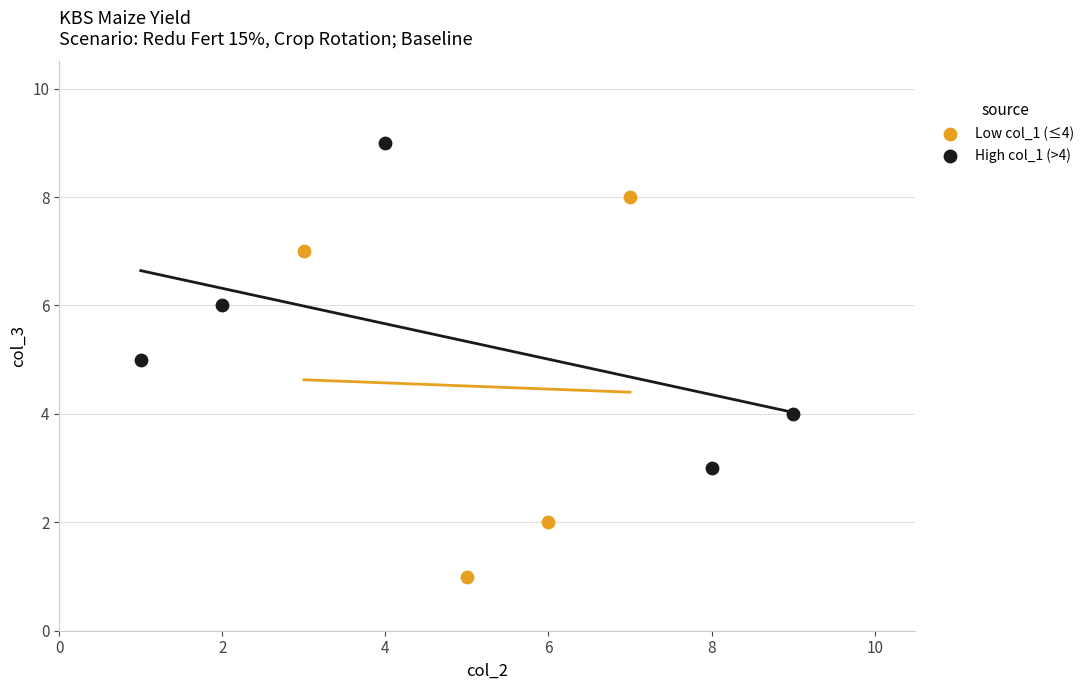

Which series reaches the minimum Y coordinate?

Low col_1 (≤4)